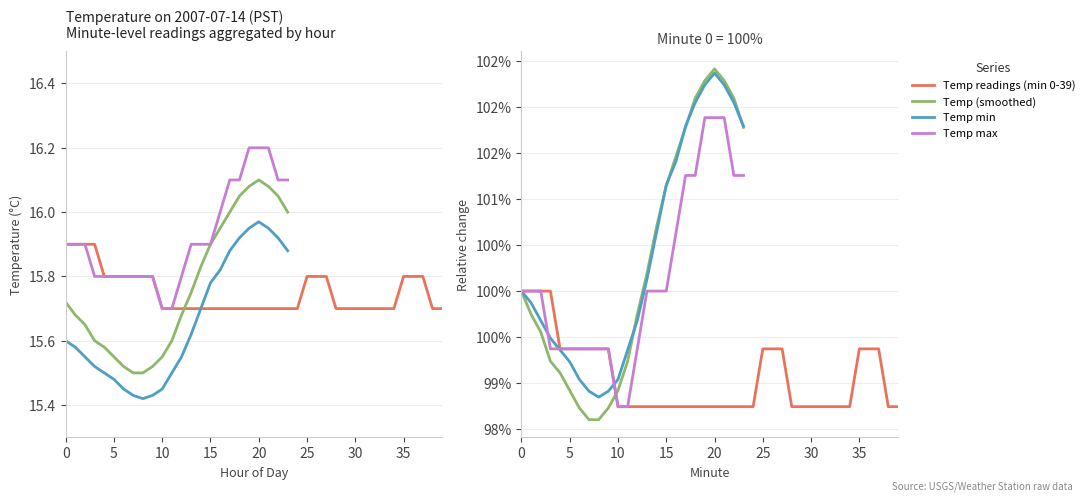

Between 3 and 15, which series saw the biggest shift?

Temp (smoothed)